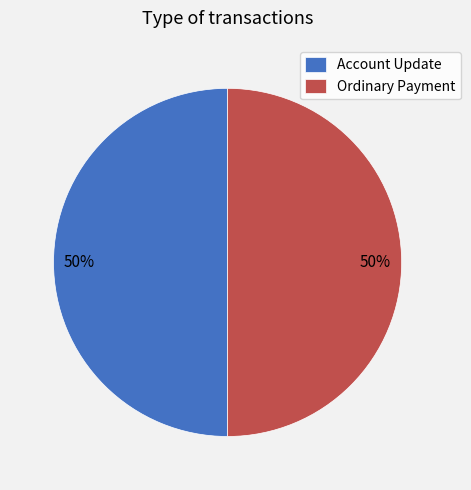

To the nearest percent, what percentage of the pie is Ordinary Payment?

50%